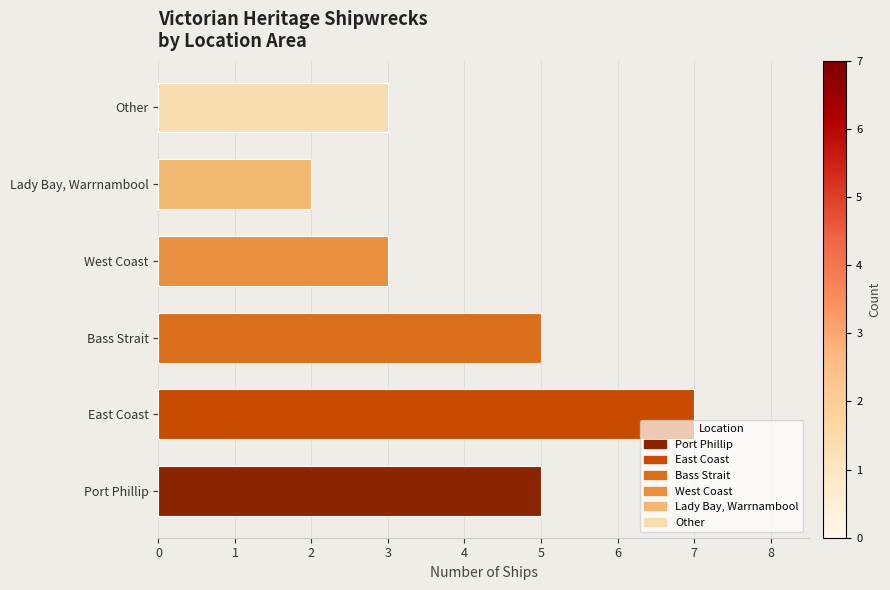

True or false: the data shows 2 at West Coast.

False